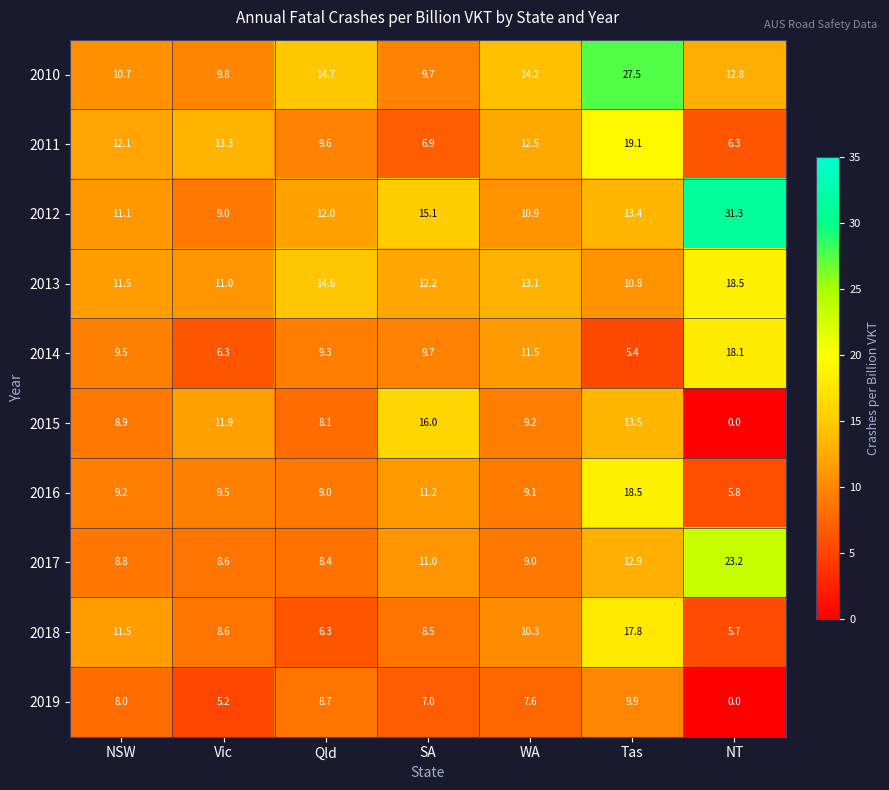

What is the total value across all series at Tas?

148.8